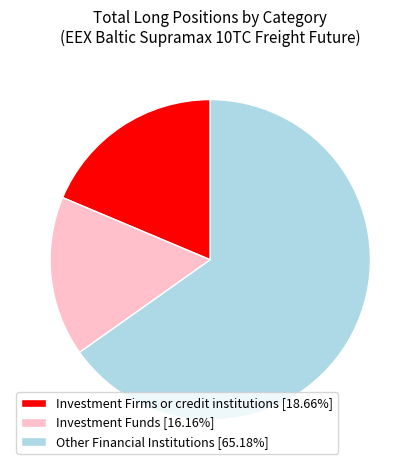

Approximately how many times larger is the value at Investment Firms or credit institutions [18.66%] compared to Investment Funds [16.16%]?

1.2